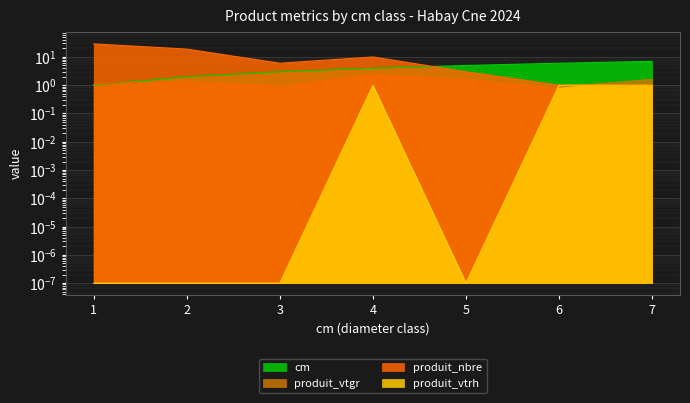

What is the sum of all produit_vtgr values?

10.7